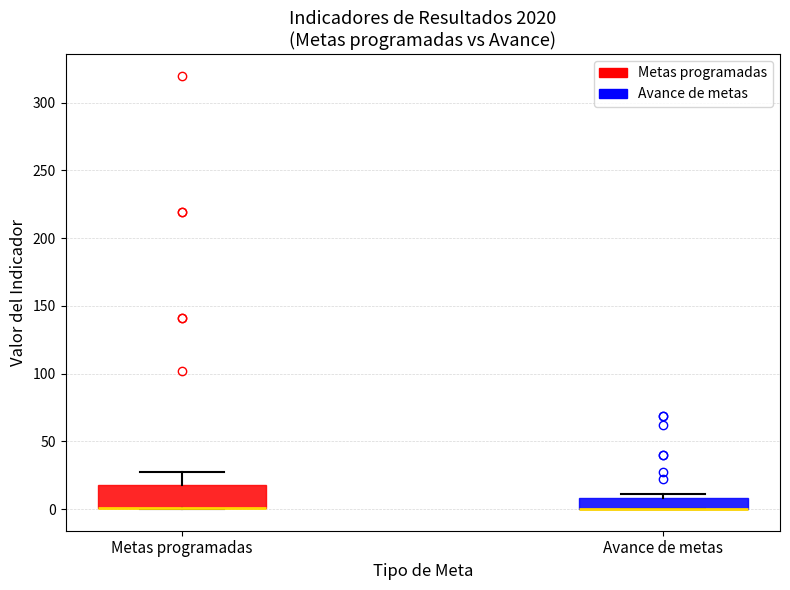

Reading left to right, read every box against the y-axis: the position of its median line, the range the box covers, and the ends of its whiskers. The values are not printed on the chart, so give them approximately, as read against the axis.

Metas programadas: median 0 (drawn on the box's lower edge), box 0 to 20, whiskers 0 to 25
Avance de metas: median 0 (drawn on the box's lower edge), box 0 to 10, whiskers 0 to 10 (just above the box's upper edge)